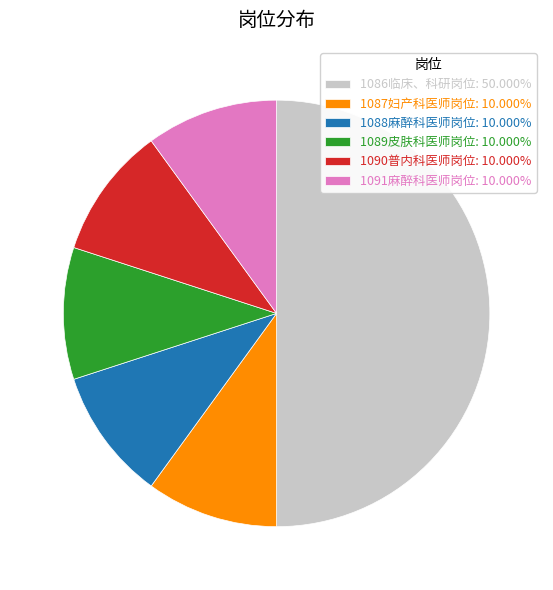

Does 1091麻醉科医师岗位 account for over 50% of the chart?

No